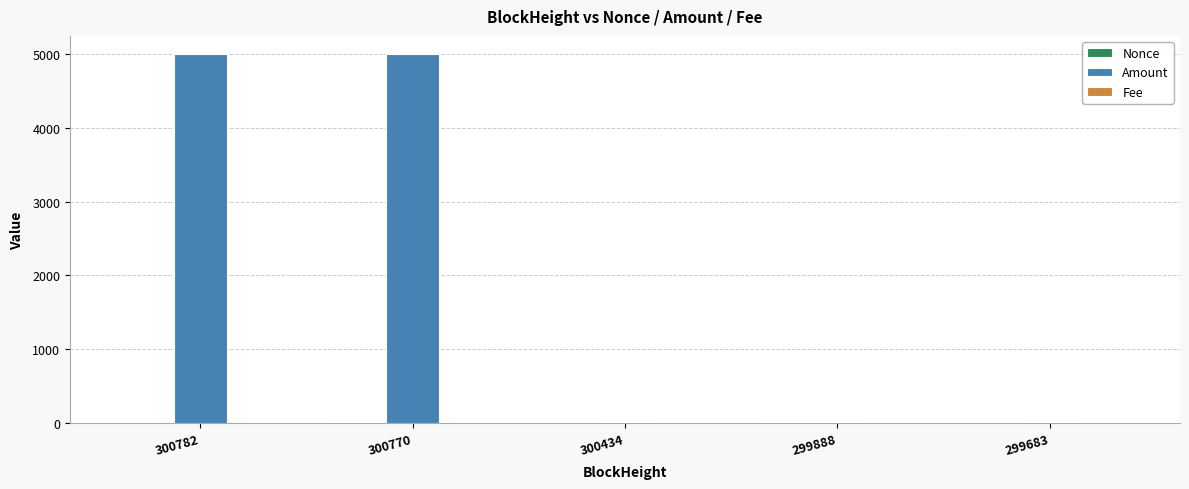

What is the sum of all Amount values?

10035.8